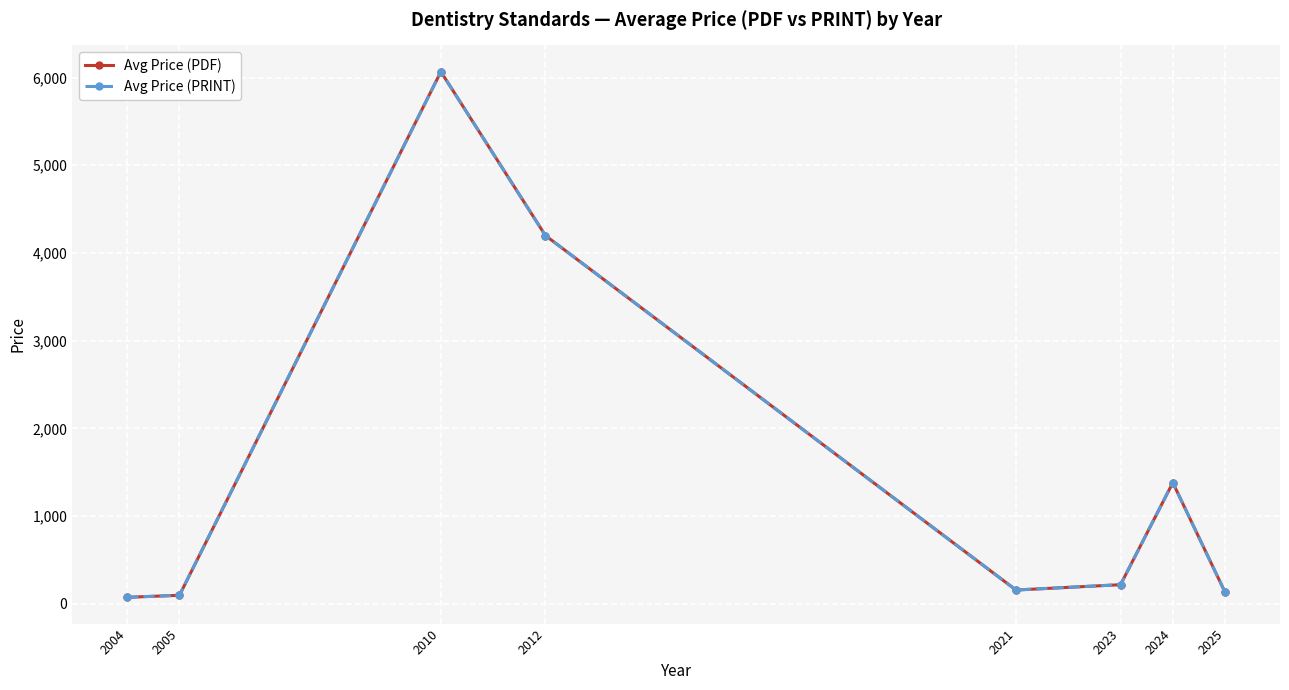

Is this an area chart (filled region under the line)?

No